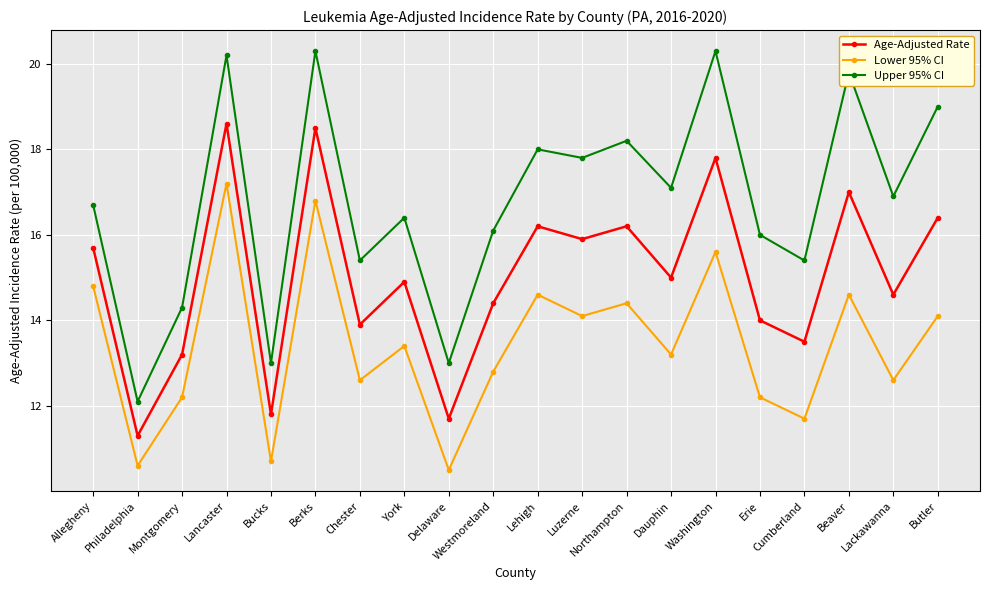

What is the sum of the Lower 95% CI values at Erie and Butler?

26.3